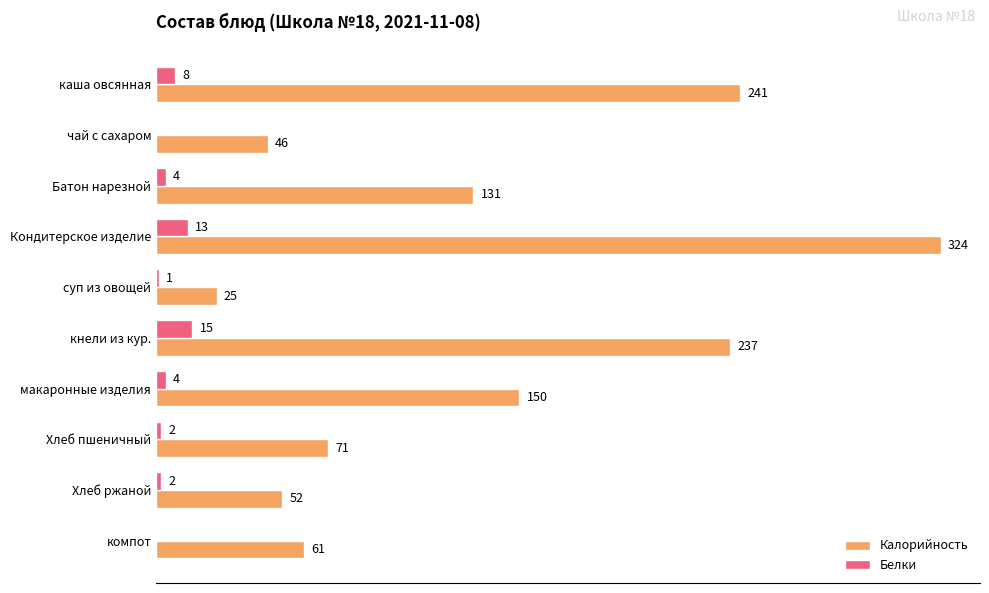

Which series has the largest range (max minus min)?

Калорийность